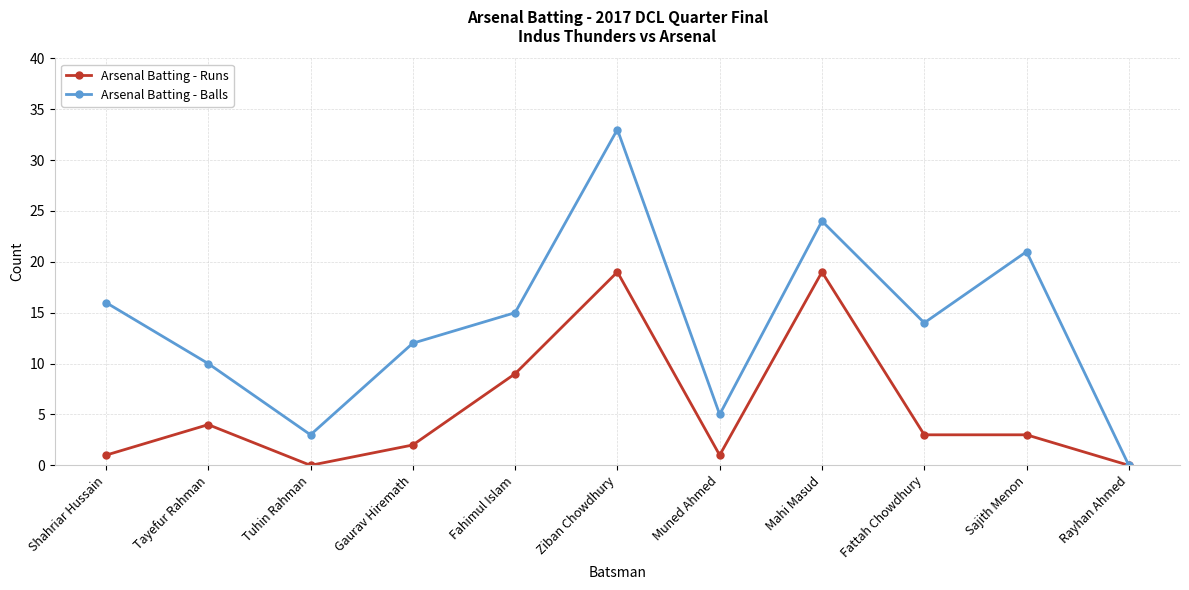

True or false: Arsenal Batting - Runs has more than 2 interior local peaks.

True